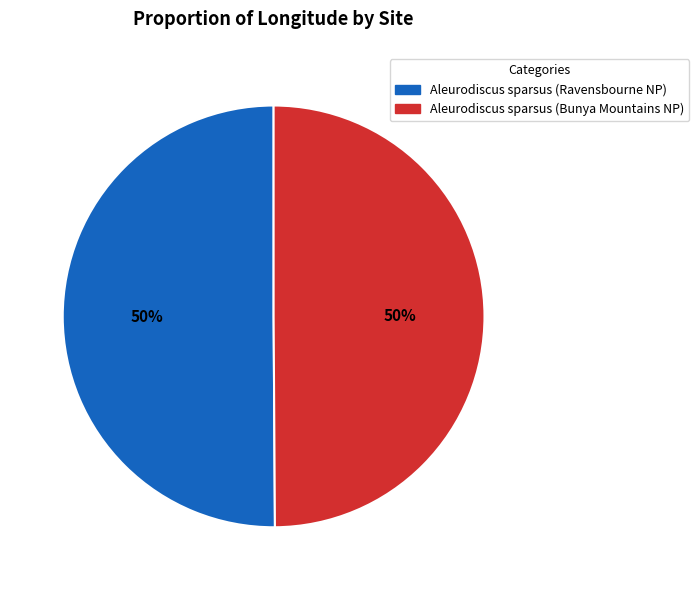

True or false: Aleurodiscus sparsus (Bunya Mountains NP) accounts for 50% of the total.

True